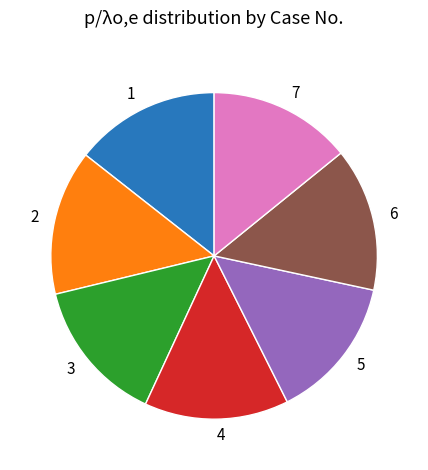

Is there any slice that represents more than half of the pie?

No